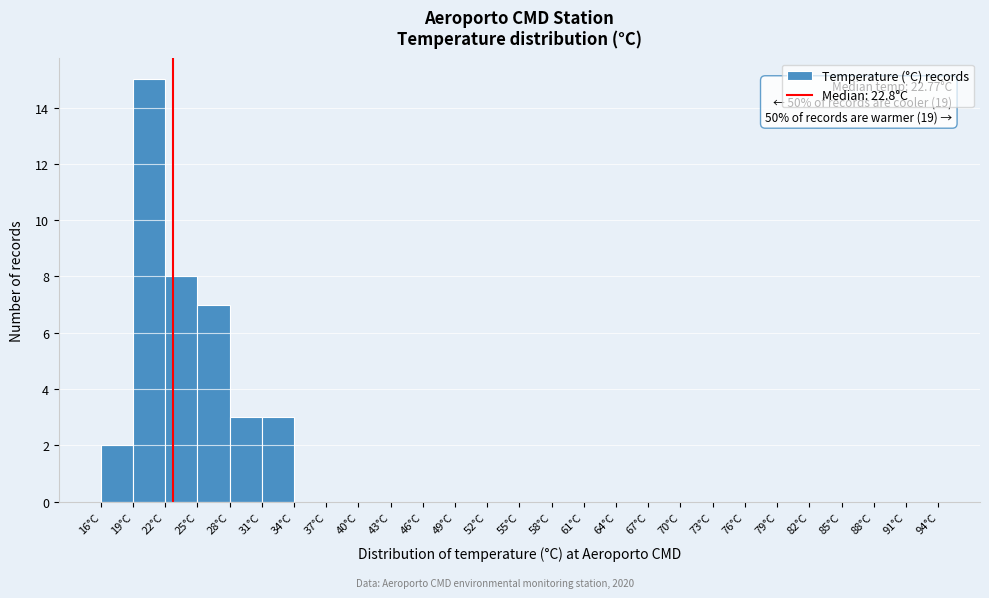

Which range on the x-axis has the tallest bar?

19 to 22